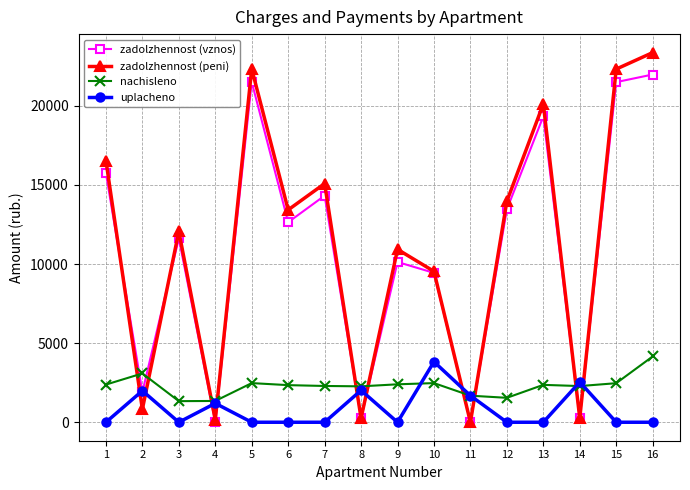

Is the value of uplacheno at 4 greater than the value of zadolzhennost (peni) at 14?

Yes